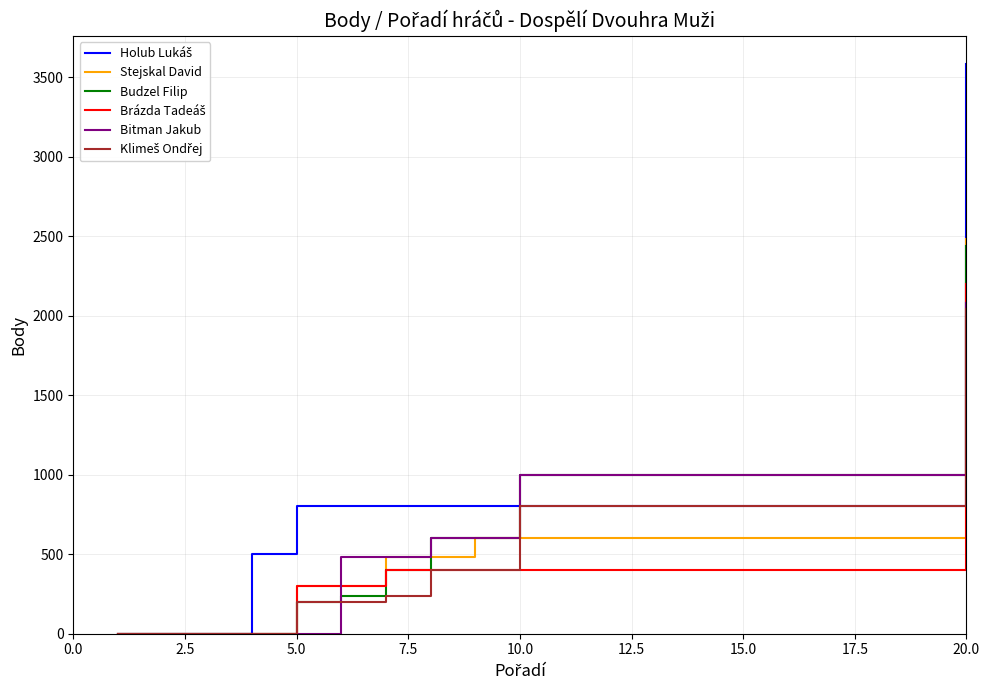

How many distinct data groups are displayed?

6